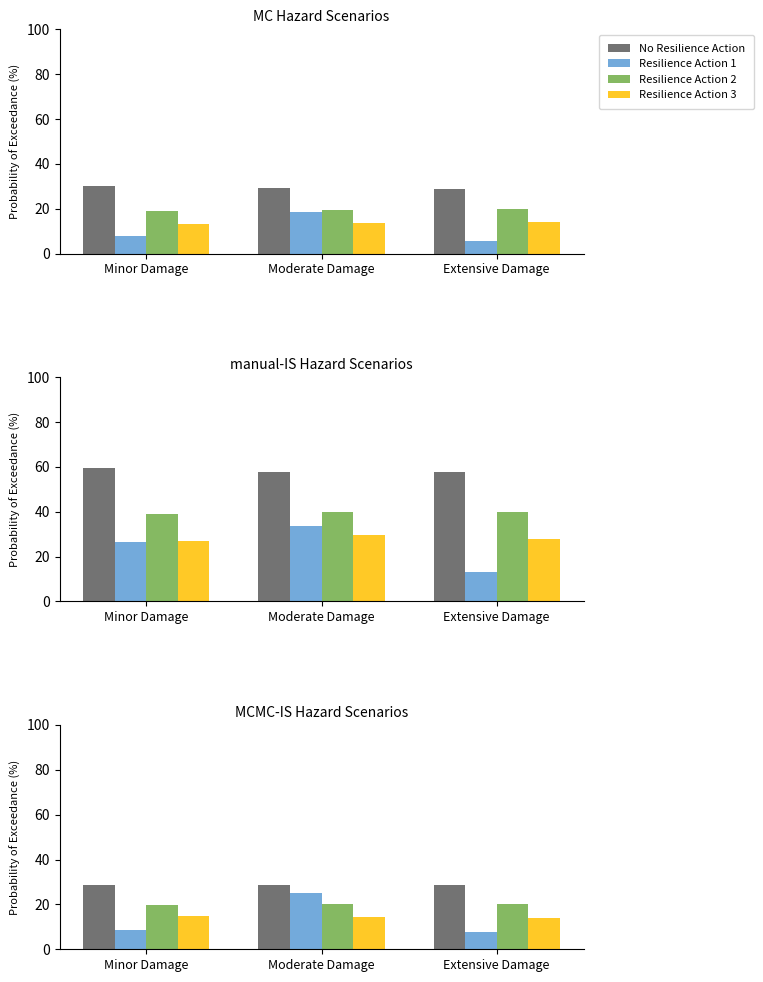

Which series has the widest spread of values?

Resilience Action 1